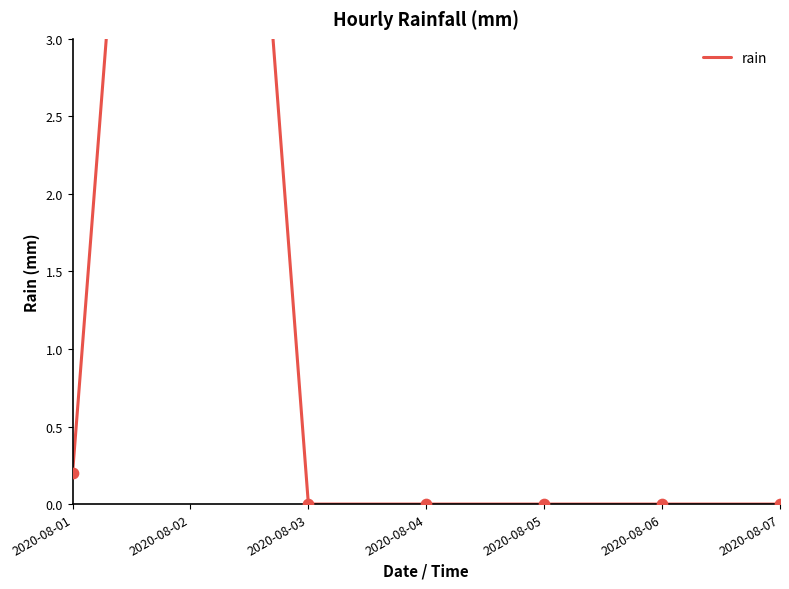

Which has a higher value, 2020-08-04 or 2020-08-06?

2020-08-04